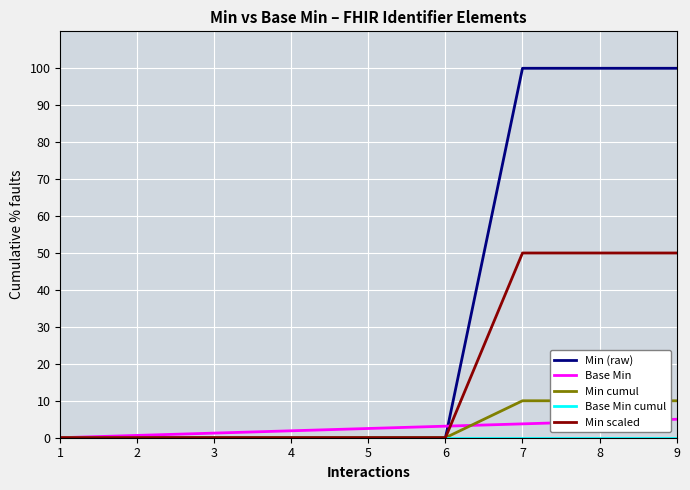

Which series has the widest spread of values?

Min (raw)